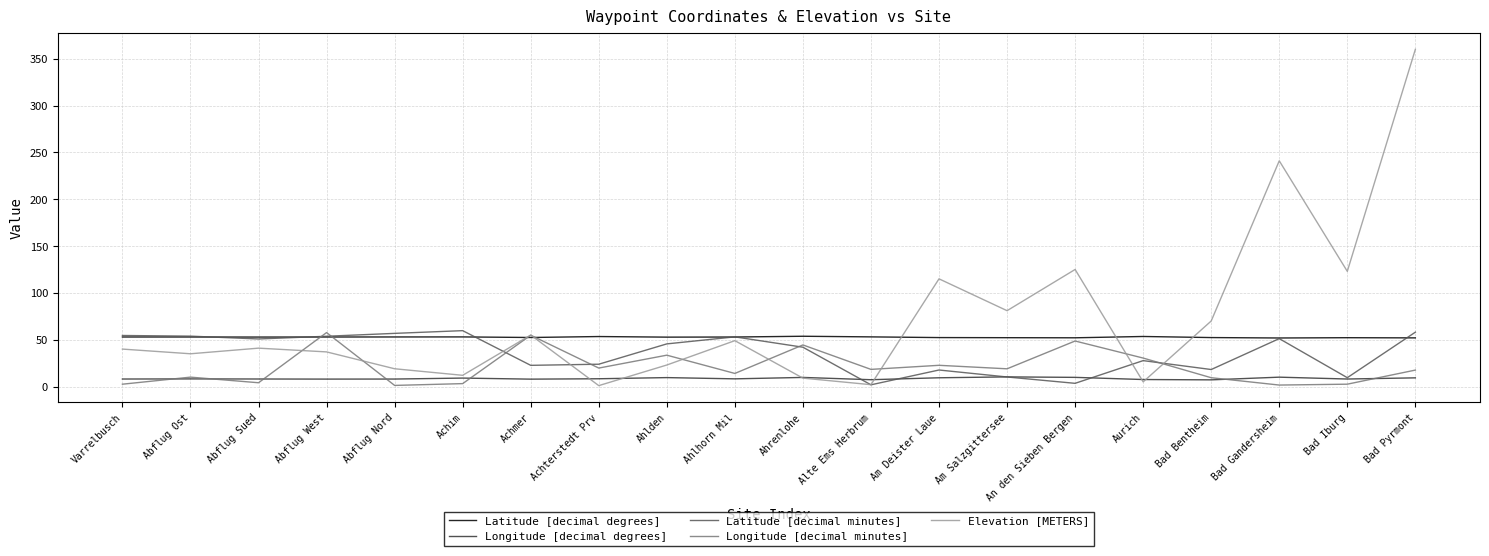

True or false: Longitude [decimal degrees] and Latitude [decimal degrees] intersect in this chart.

False